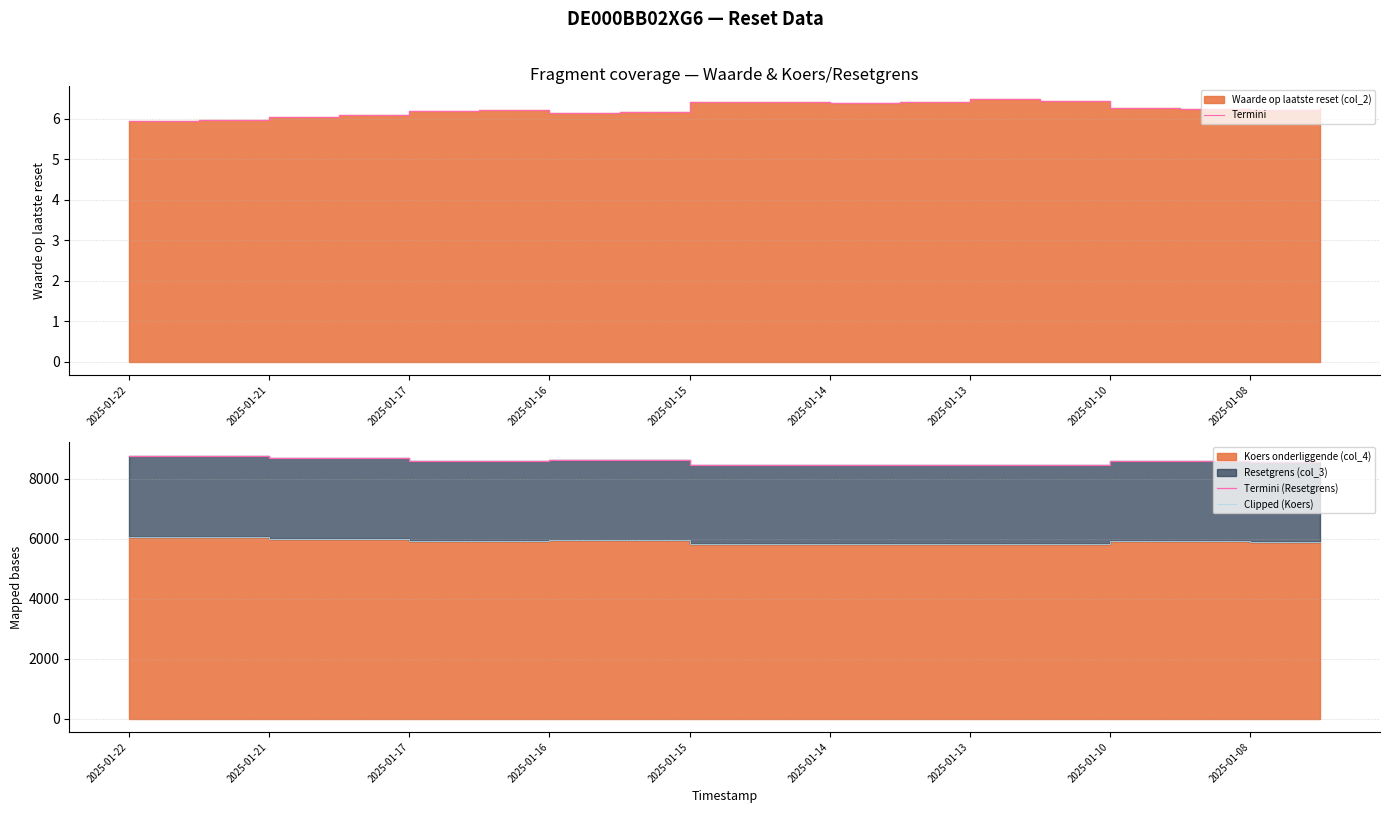

True or false: Termini and Clipped (Koers) cross at least once.

False